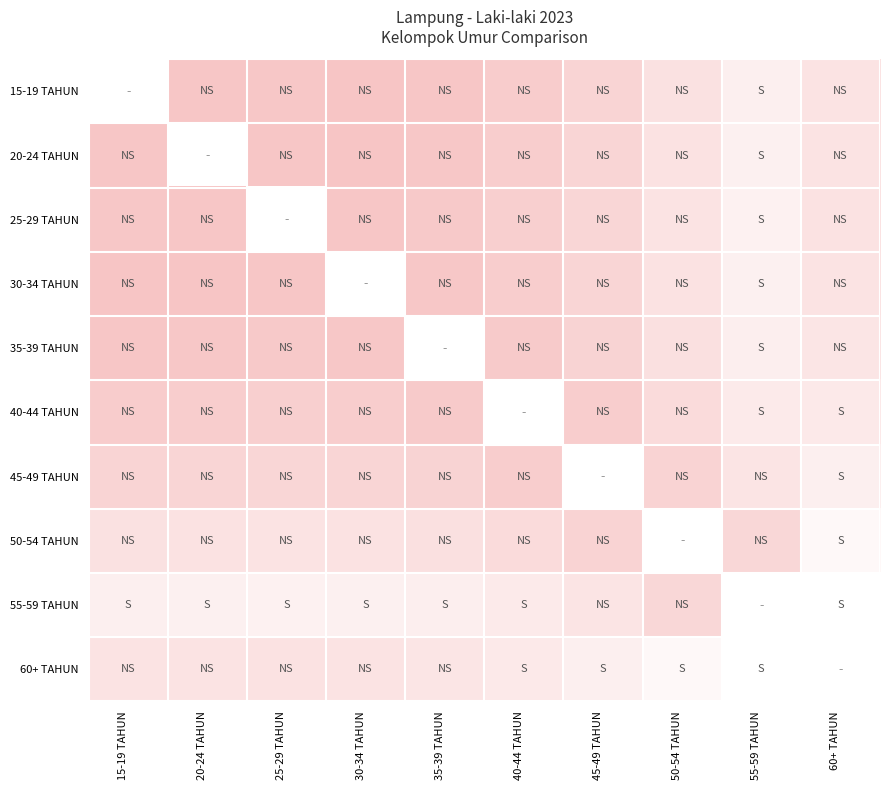

How many series are shown in this chart?

10